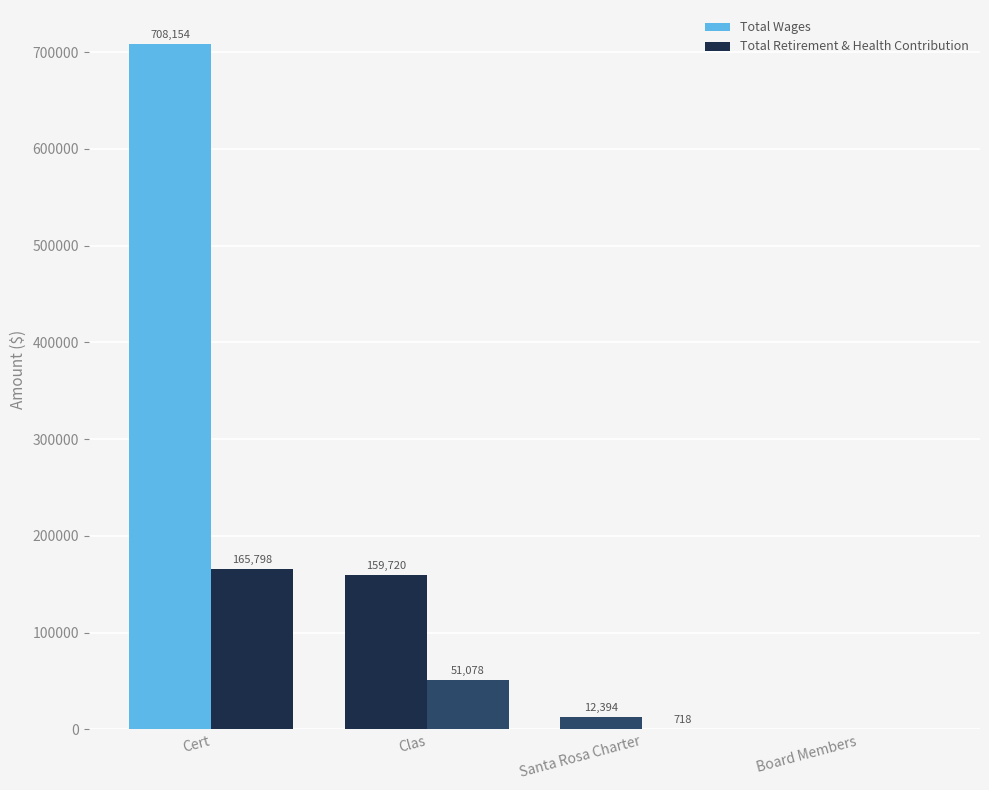

What is the label of the 1st bar from the right?

Board Members